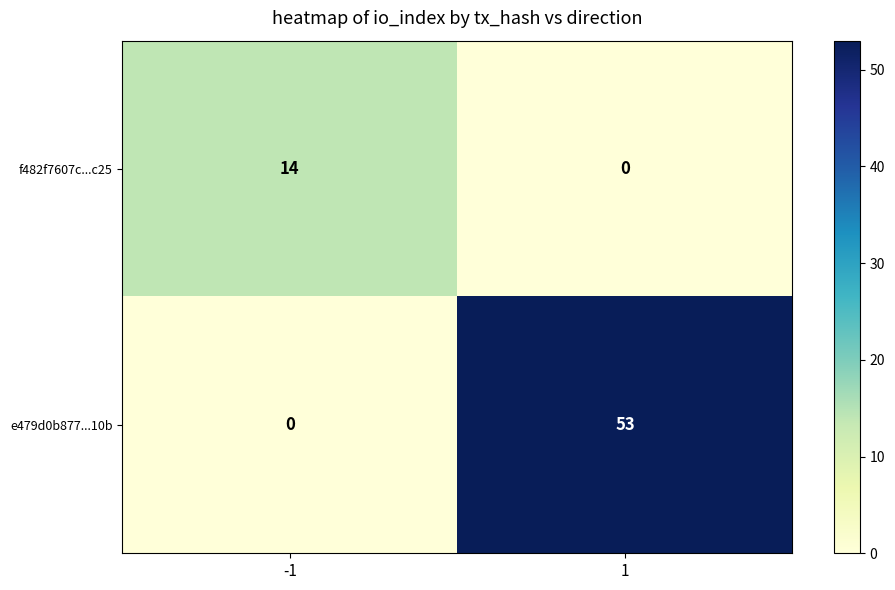

Rank the categories by f482f7607c...c25 value from highest to lowest.

-1, 1